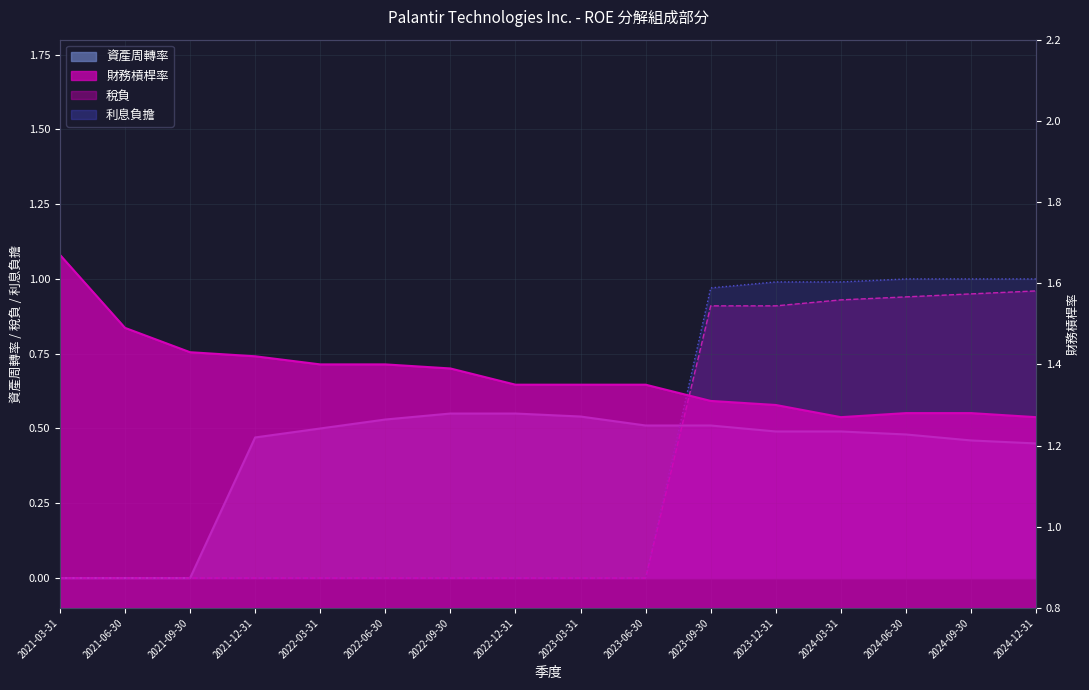

What is the label of the 13th point from the right?

2021-12-31